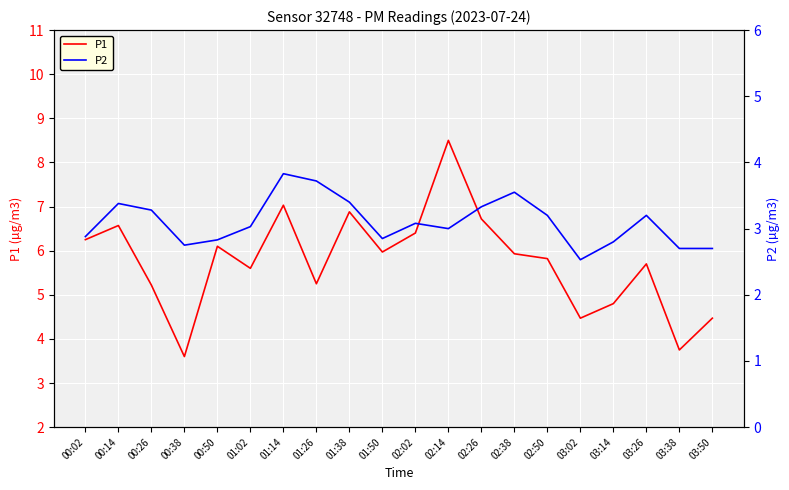

At which category does P2 reach its first local valley?

00:38